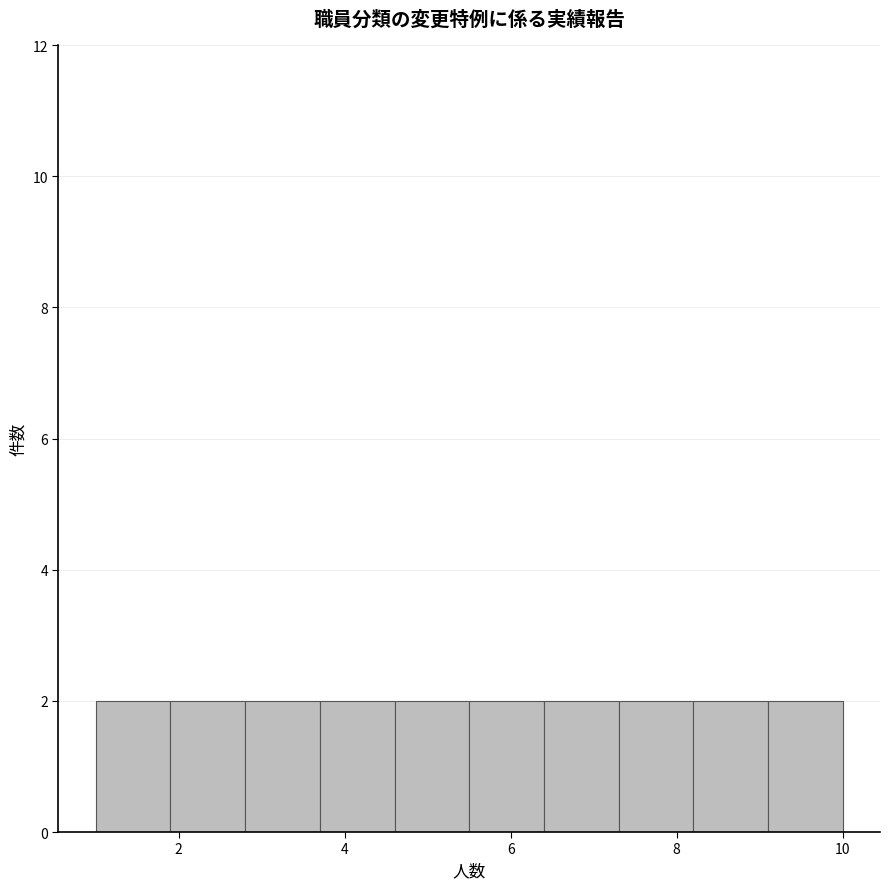

Reading left to right, transcribe this chart: for each bar, give the range it covers on the x-axis and its height. Neither the bar edges nor the heights are printed on the chart, so give them approximately, as read against the axes.

1.0 to 1.9: 2
1.9 to 2.8: 2
2.8 to 3.7: 2
3.7 to 4.6: 2
4.6 to 5.5: 2
5.5 to 6.4: 2
6.4 to 7.3: 2
7.3 to 8.2: 2
8.2 to 9.1: 2
9.1 to 10.0: 2